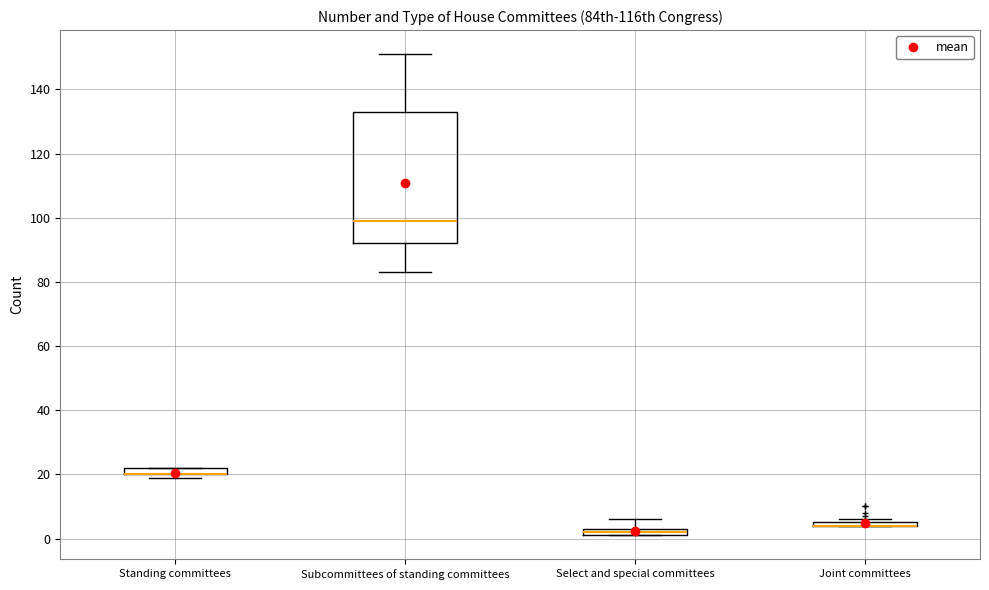

Where does the median line of the box for Subcommittees of standing committees sit on the y-axis? The values are not printed on the chart, so give them approximately, as read against the axis.

100